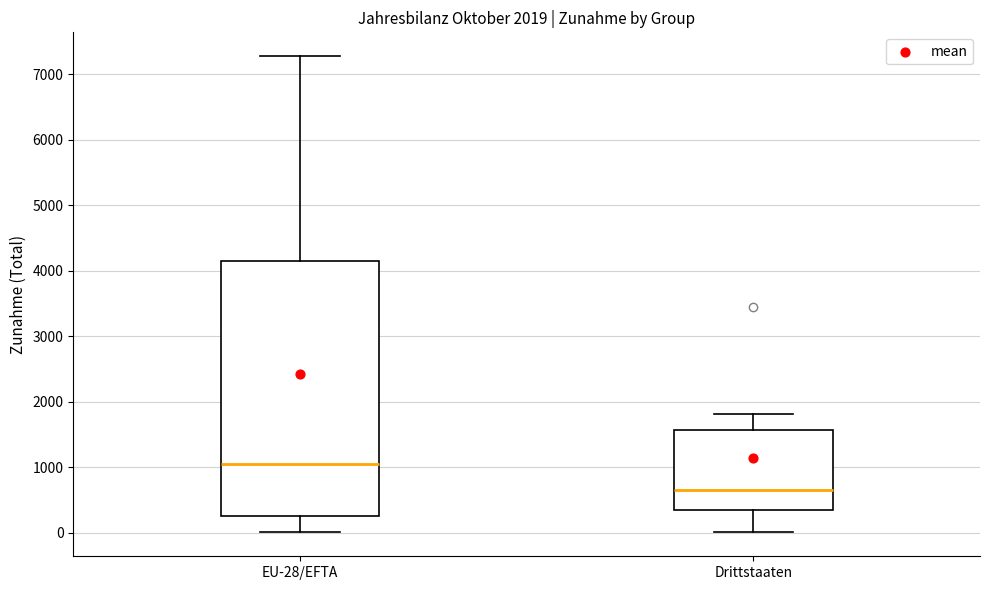

Which box is the tallest, from its lower edge to its upper edge?

EU-28/EFTA